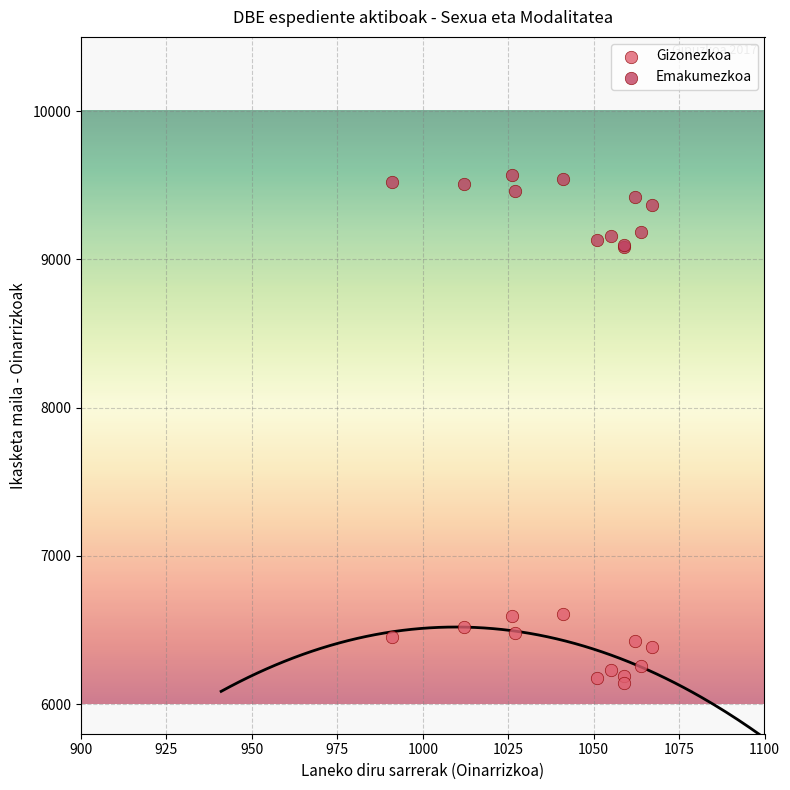

Which series reaches the minimum Y coordinate?

Gizonezkoa